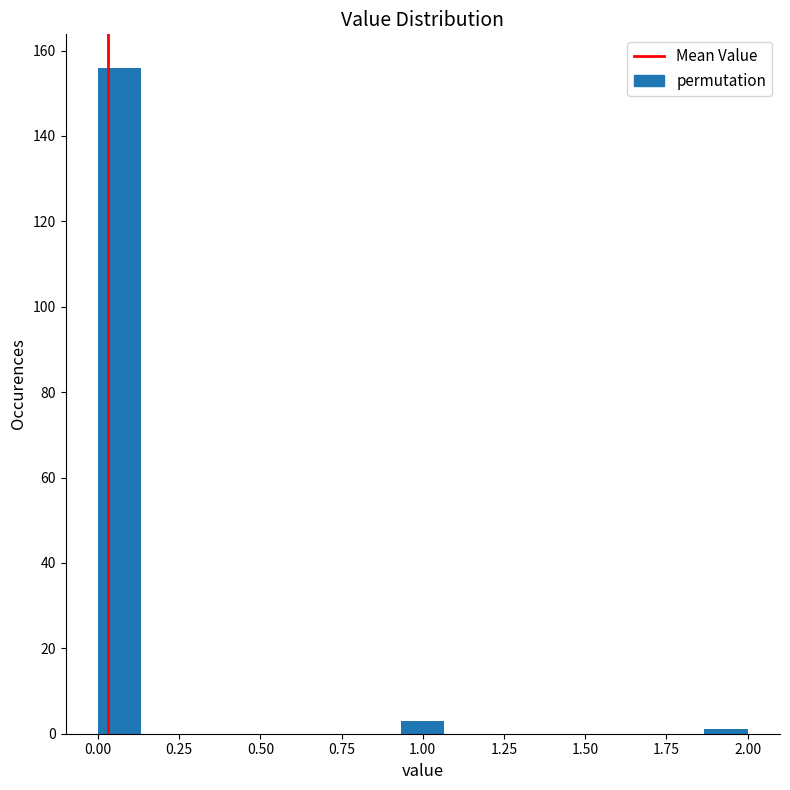

Read against the x-axis, roughly where is the centre of the tallest bar?

0.05